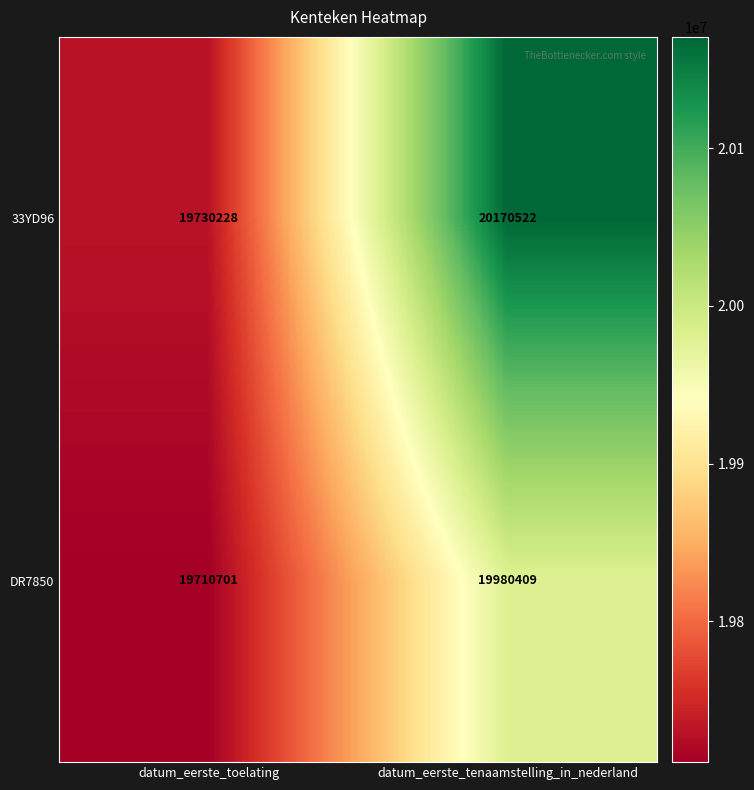

Between datum_eerste_toelating and datum_eerste_tenaamstelling_in_nederland, which series saw the biggest shift?

33YD96